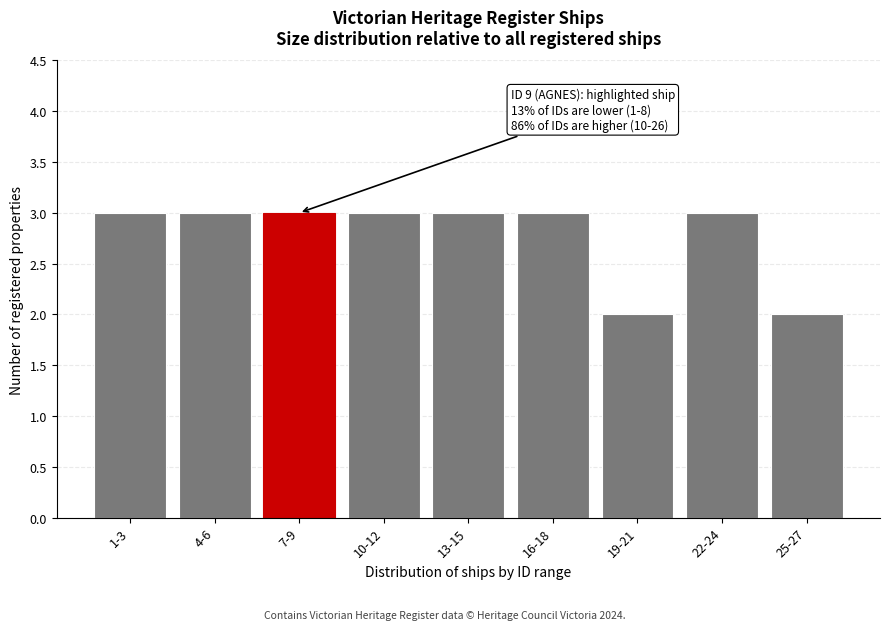

Reading left to right, what are all the values shown in this chart?

1-3=3	4-6=3	7-9=3	10-12=3	13-15=3	16-18=3	19-21=2	22-24=3	25-27=2